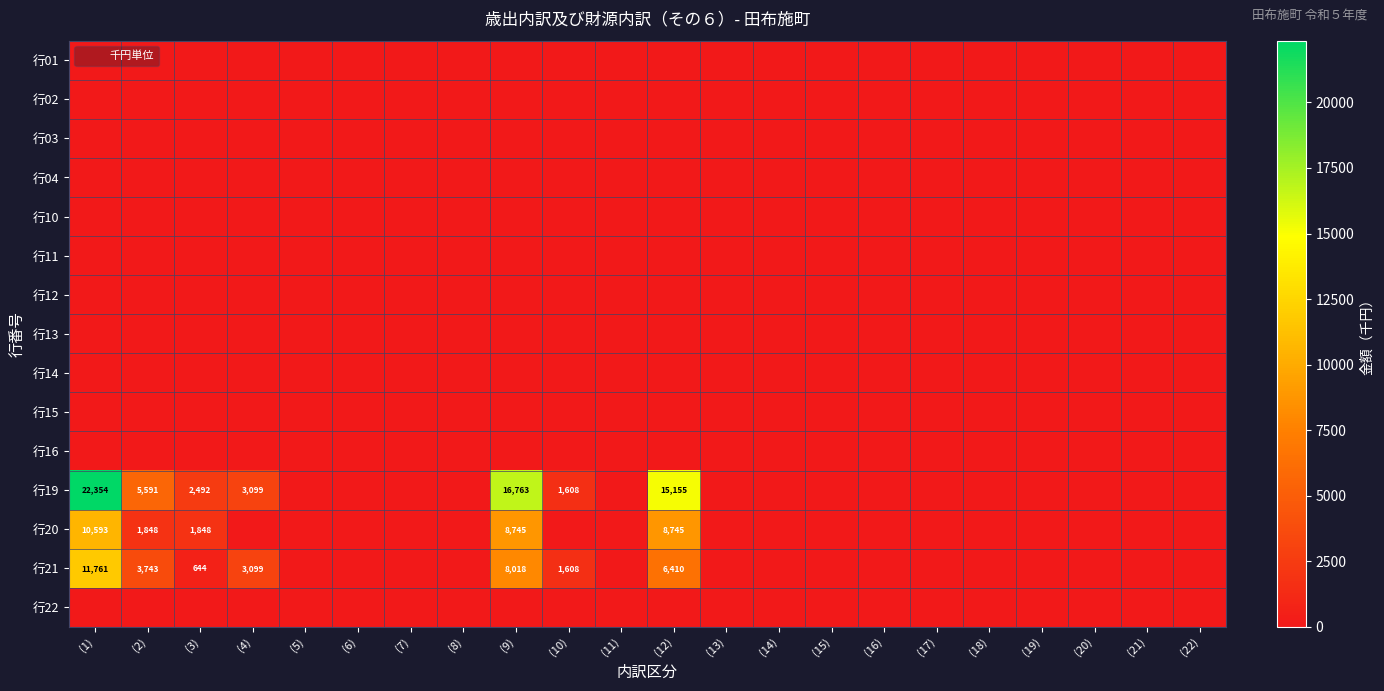

At which label does 行21 reach its minimum?

(5)